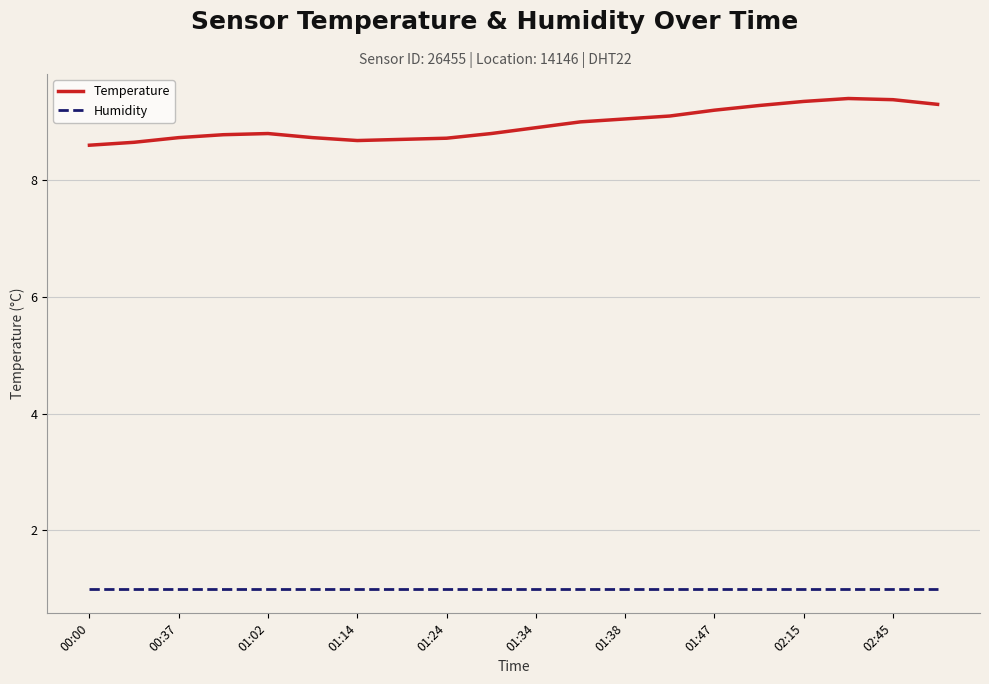

At how many categories does at least one series exceed 4?

20